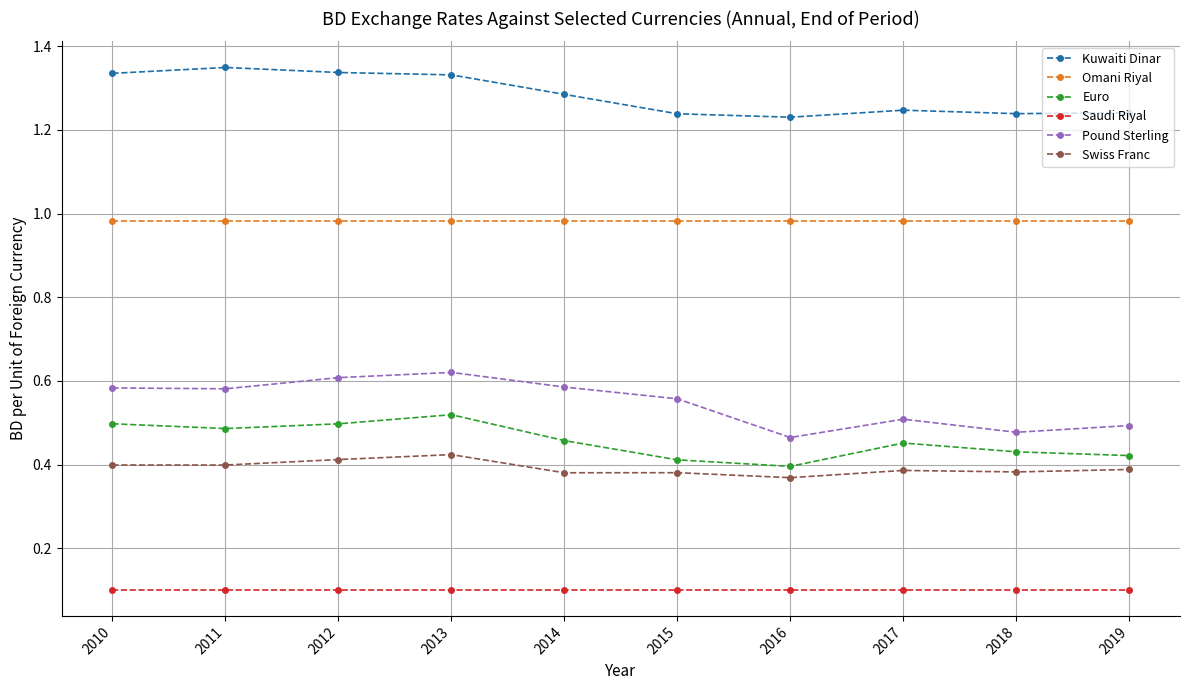

True or false: Omani Riyal has a value of 1.7 at 2012.

False